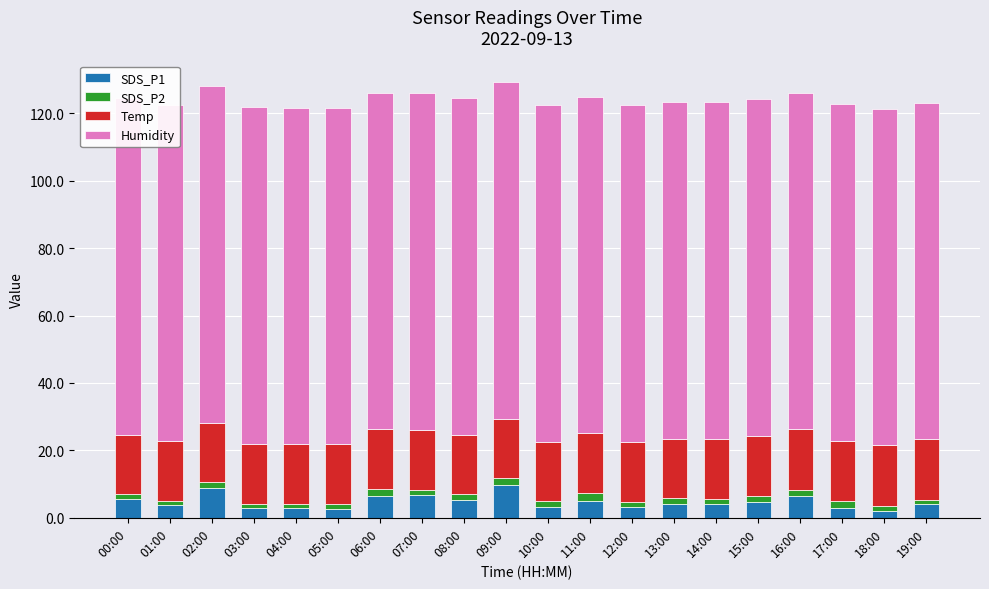

True or false: SDS_P1 has a value of 9.7 at 09:00.

True